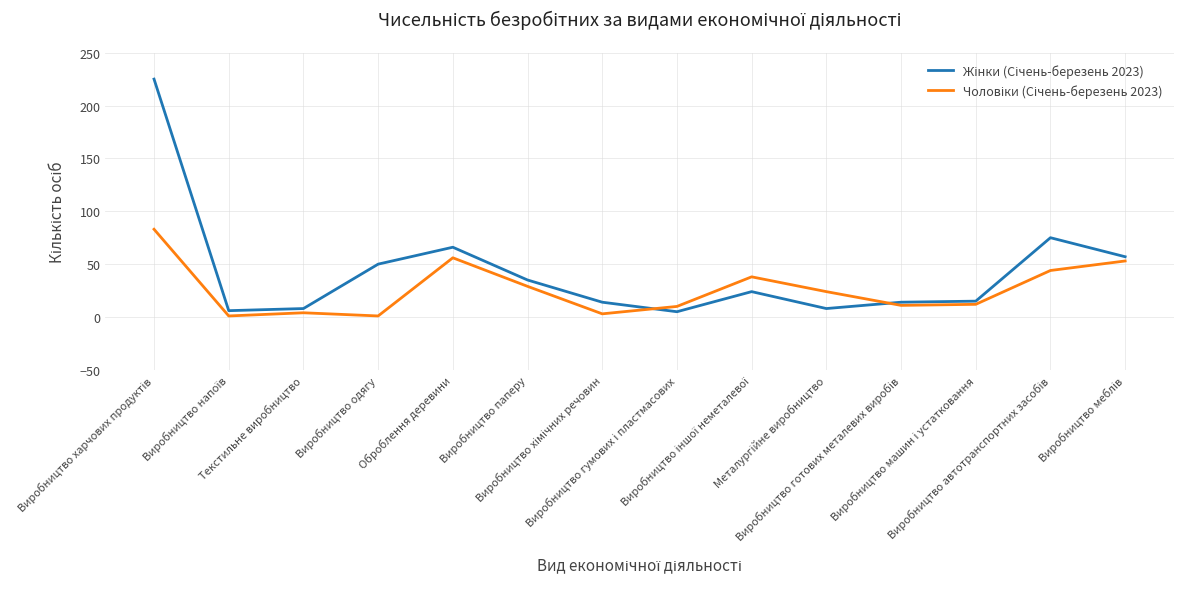

List the series in order of their overall mean, lowest first.

Чоловіки (Січень-березень 2023), Жінки (Січень-березень 2023)